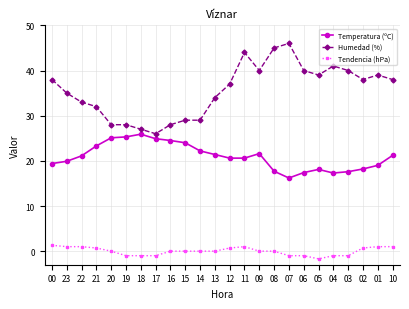

How many data points in Temperatura (ºC) are less than 21?

12